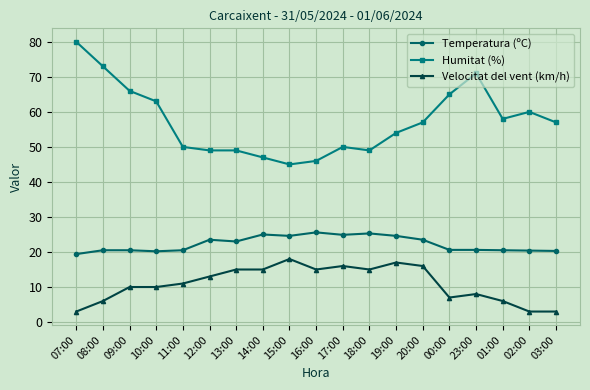

What is the value of the Temperatura (ºC) point at the 9th from the left?

24.6